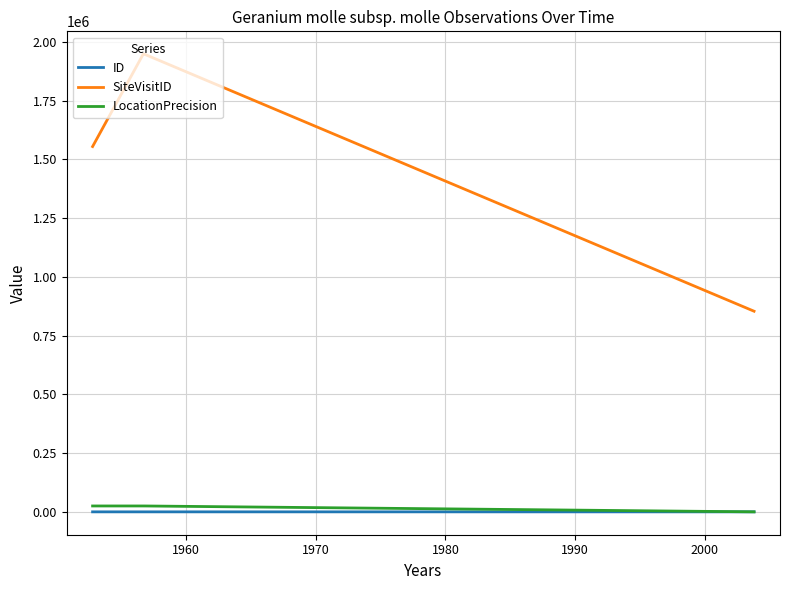

True or false: SiteVisitID and ID cross at least once.

False